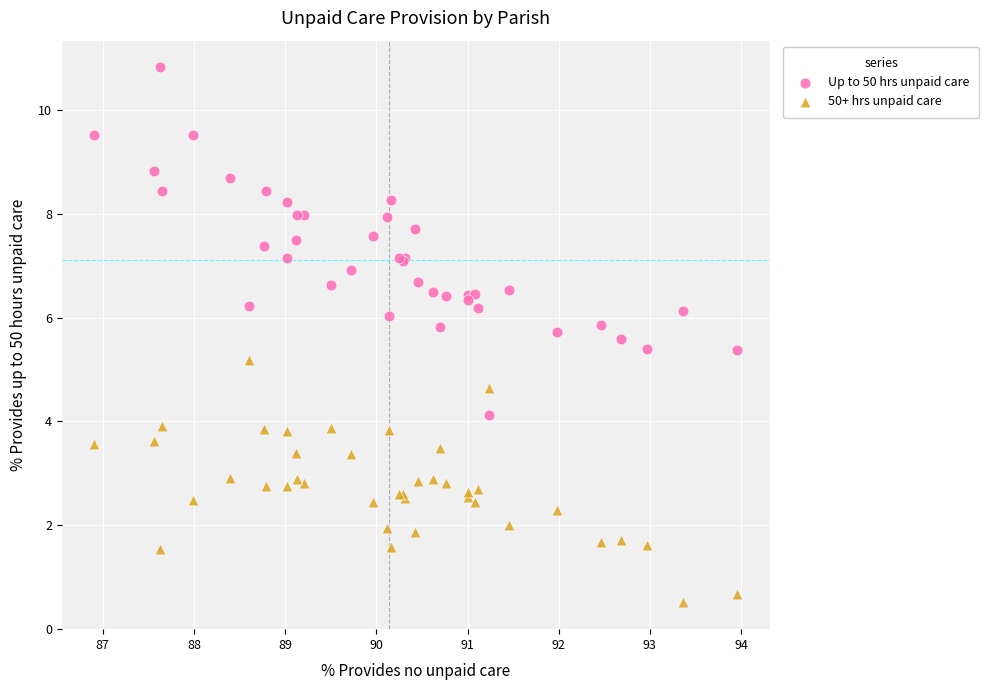

What are all the series names shown in the legend?

Up to 50 hrs unpaid care, 50+ hrs unpaid care